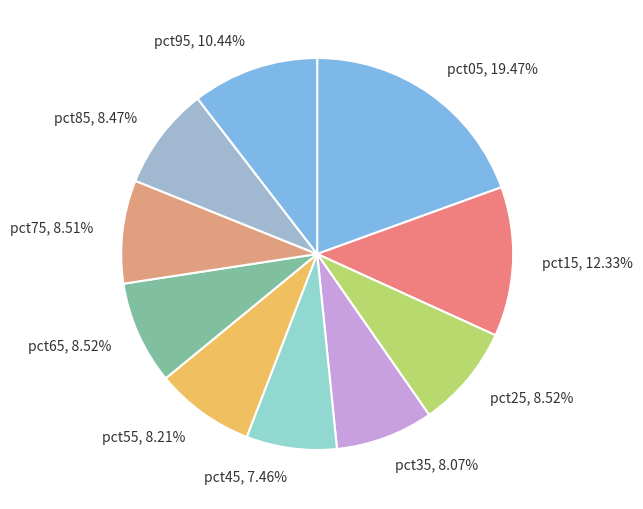

What percentage is NOT represented by pct05?

80.5%